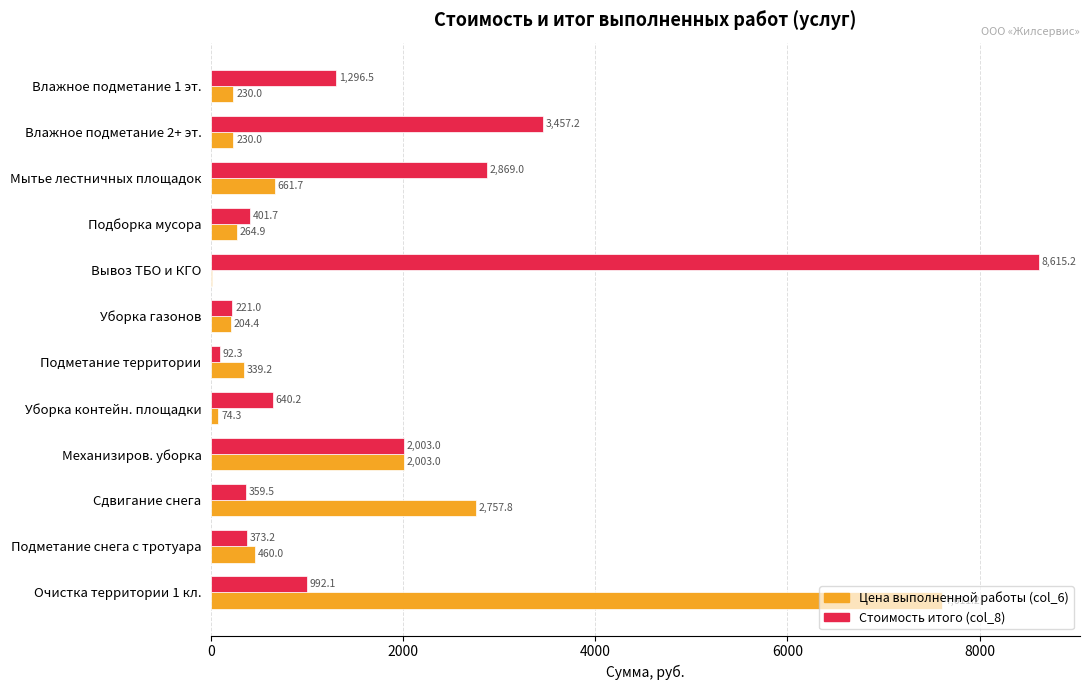

What is the total value across all series at Вывоз ТБО и КГО?

8618.5